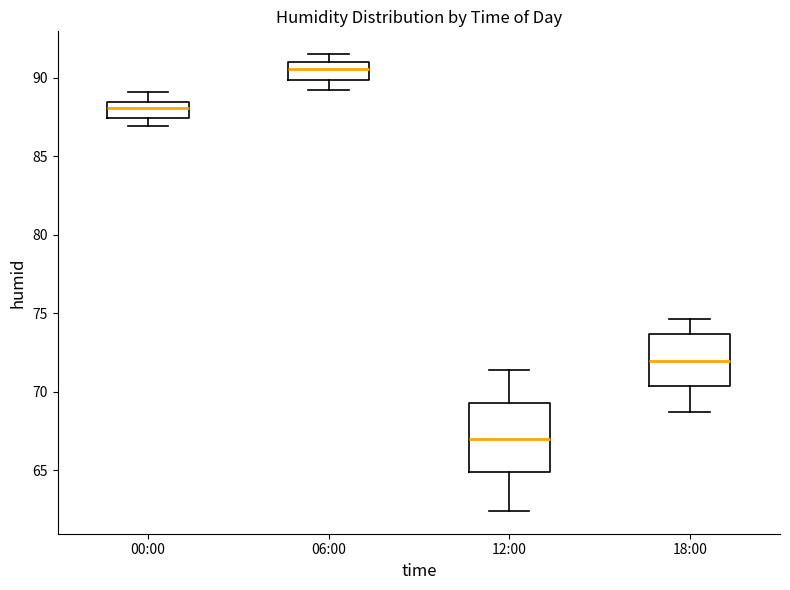

Which box has the highest median line?

06:00